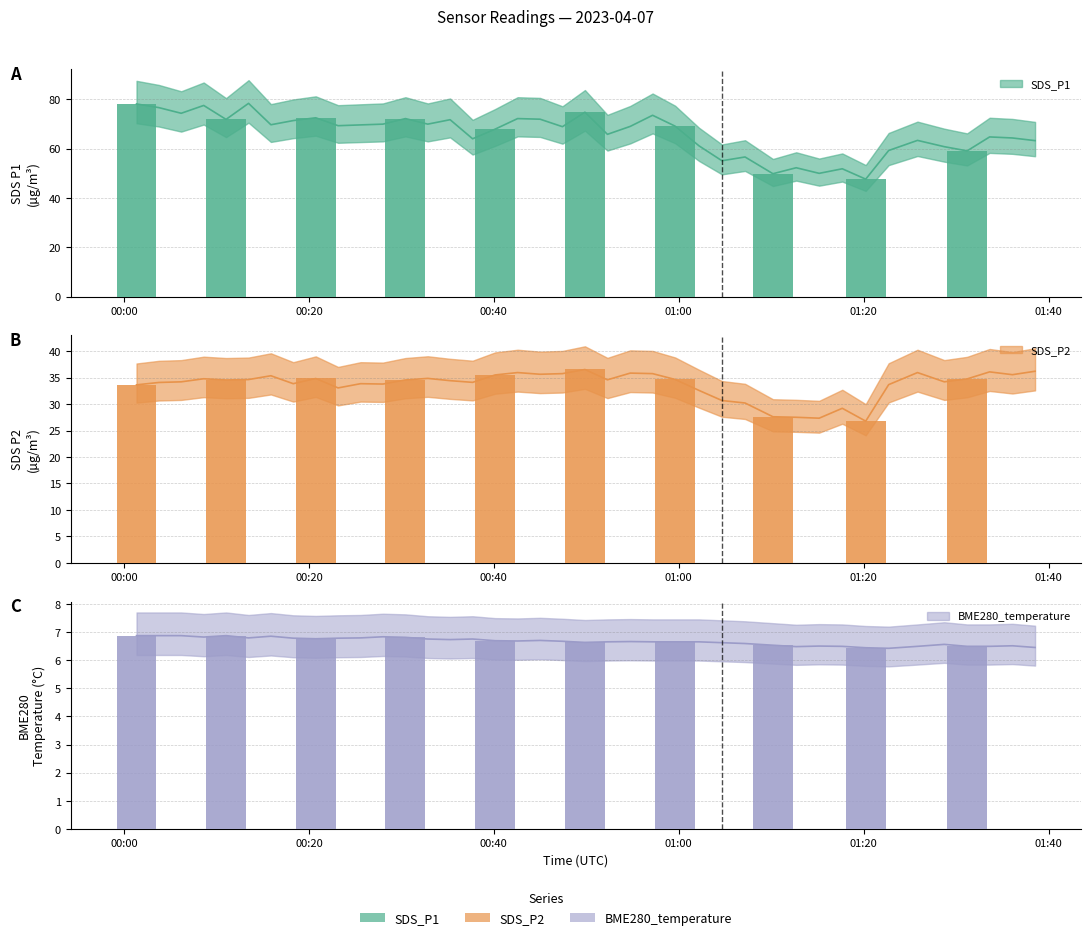

Count the number of categories in the chart.

40